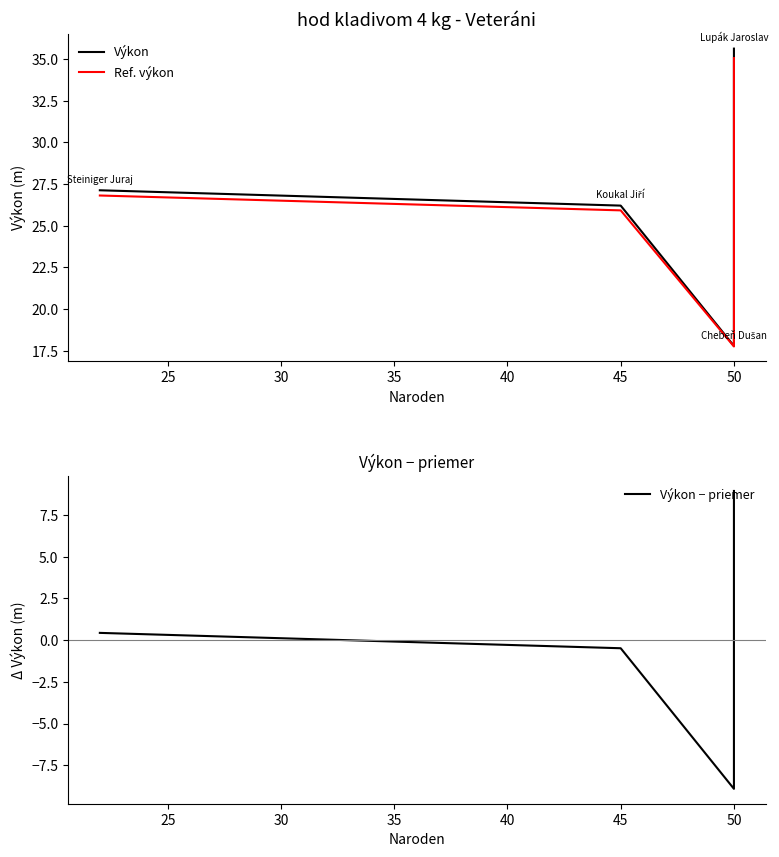

True or false: Výkon and Ref. výkon intersect in this chart.

False